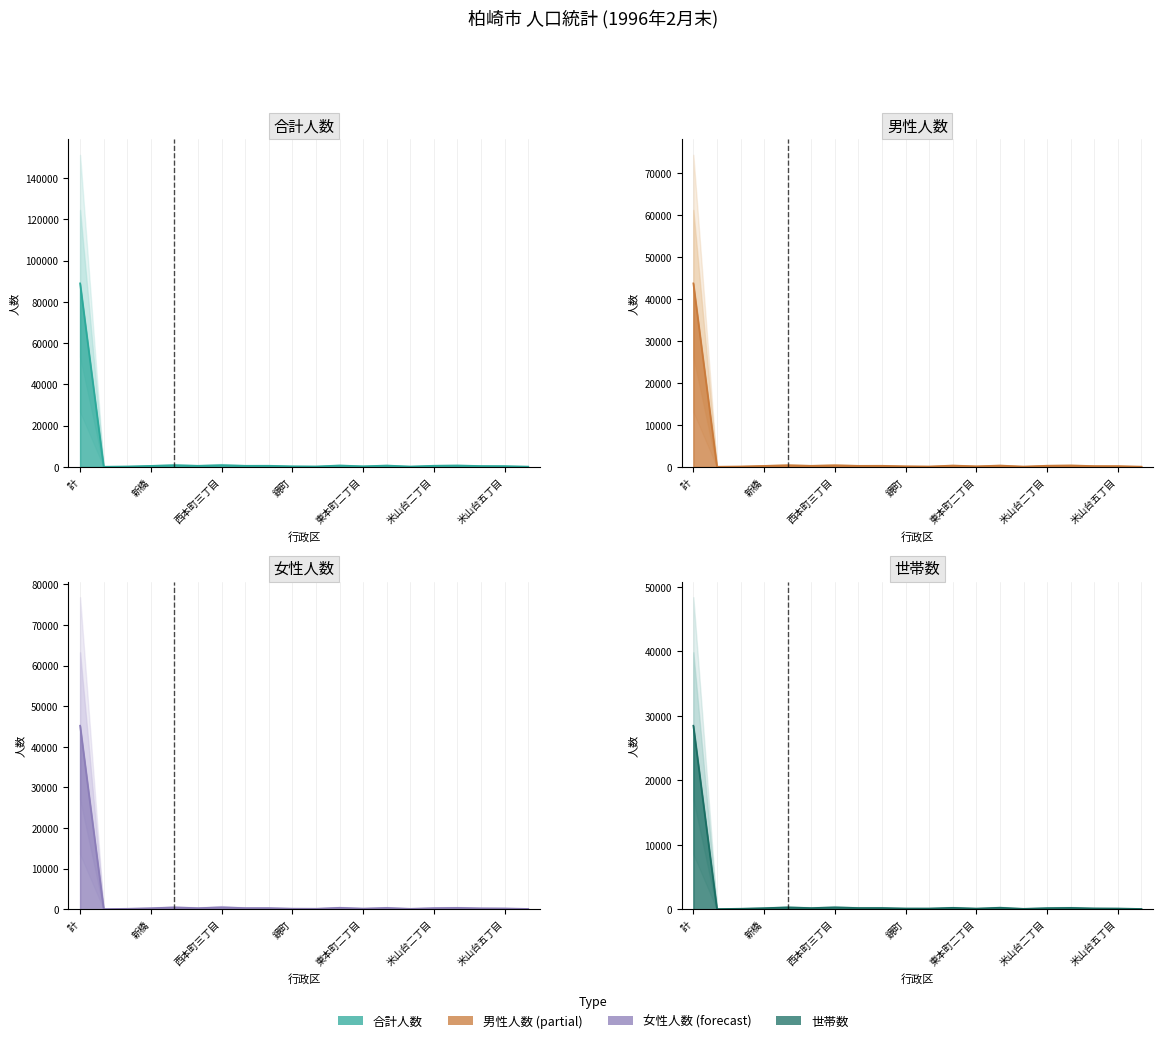

Reading left to right, transcribe all the data shown in this chart.

男性人数: 計=43762	駅前一丁目=44	駅前二丁目=110	新橋=246	西本町一丁目=397	西本町二丁目=263	西本町三丁目=385	東港町=258	西港町=269	鏡町=160	錦町=113	東本町一丁目=321	東本町二丁目=155	東本町三丁目=322	米山台一丁目=98	米山台二丁目=285	米山台三丁目=341	米山台四丁目=205	米山台五丁目=200	米山台東=68
女性人数: 計=45190	駅前一丁目=45	駅前二丁目=122	新橋=260	西本町一丁目=450	西本町二丁目=278	西本町三丁目=477	東港町=288	西港町=289	鏡町=153	錦町=132	東本町一丁目=363	東本町二丁目=167	東本町三丁目=333	米山台一丁目=118	米山台二丁目=282	米山台三丁目=339	米山台四丁目=232	米山台五丁目=203	米山台東=87
合計人数: 計=88952	駅前一丁目=89	駅前二丁目=232	新橋=506	西本町一丁目=847	西本町二丁目=541	西本町三丁目=862	東港町=546	西港町=558	鏡町=313	錦町=245	東本町一丁目=684	東本町二丁目=322	東本町三丁目=655	米山台一丁目=216	米山台二丁目=567	米山台三丁目=680	米山台四丁目=437	米山台五丁目=403	米山台東=155
世帯数: 計=28469	駅前一丁目=35	駅前二丁目=83	新橋=174	西本町一丁目=289	西本町二丁目=186	西本町三丁目=293	東港町=195	西港町=196	鏡町=122	錦町=121	東本町一丁目=224	東本町二丁目=111	東本町三丁目=240	米山台一丁目=72	米山台二丁目=179	米山台三丁目=214	米山台四丁目=135	米山台五丁目=117	米山台東=49